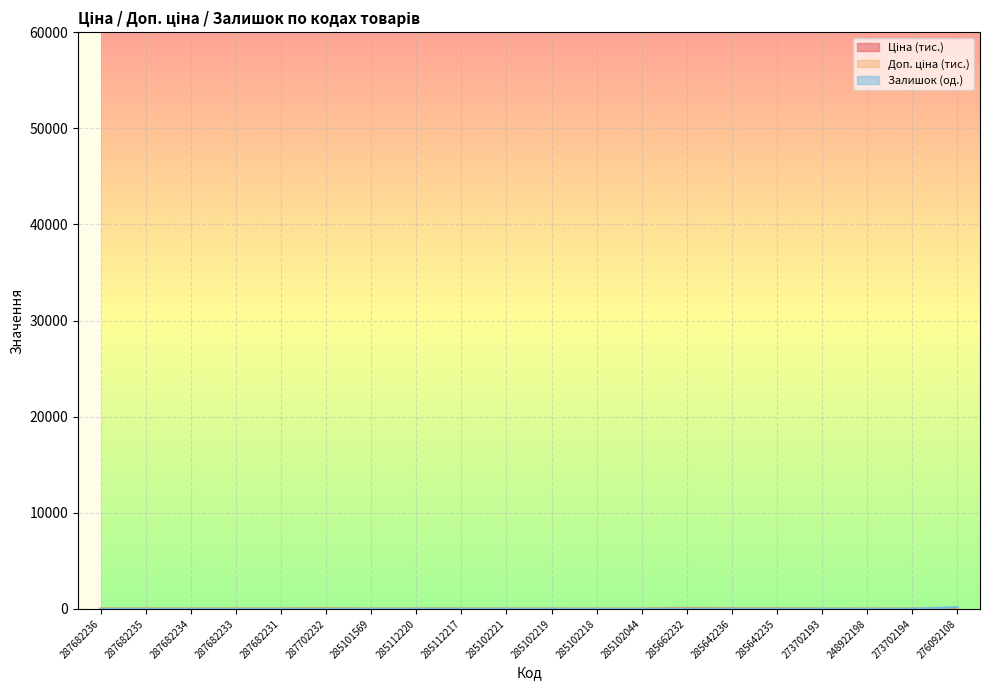

What is the spread (max minus min) of values at 285662232?

44.3